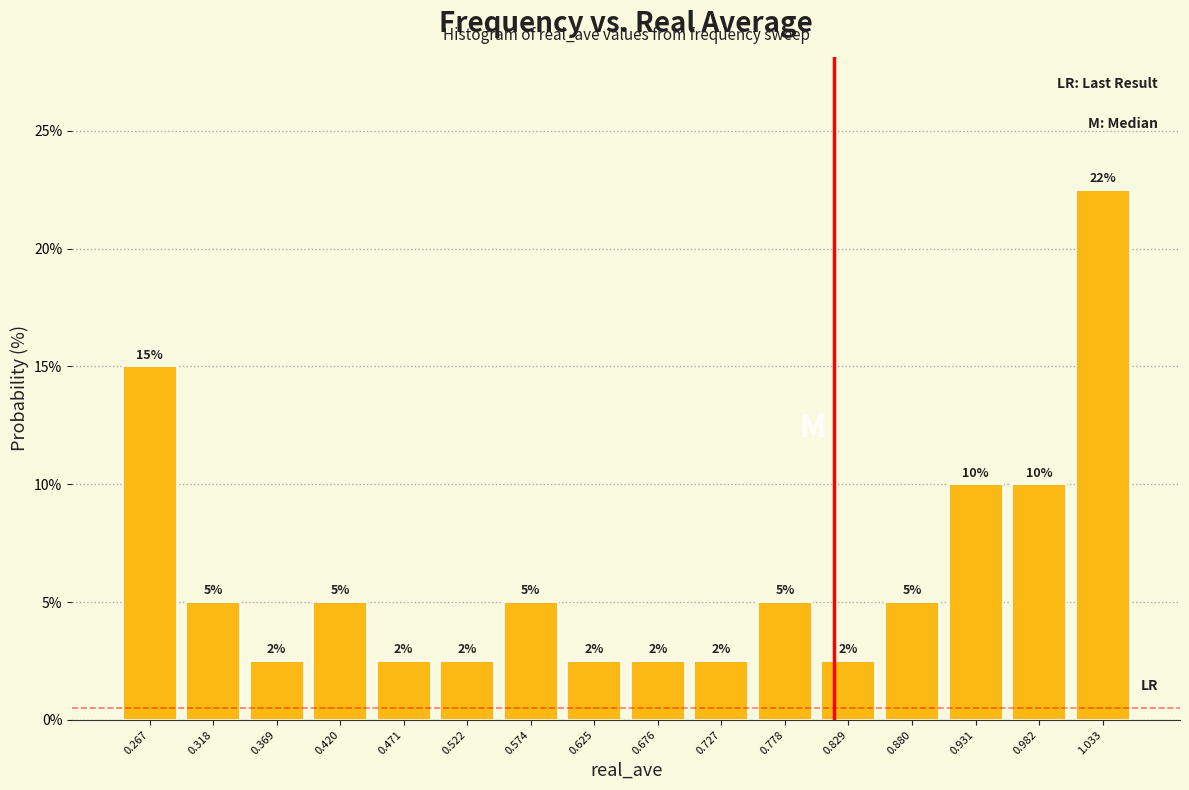

Over which range of the x-axis is the bar tallest?

1.01 to 1.06